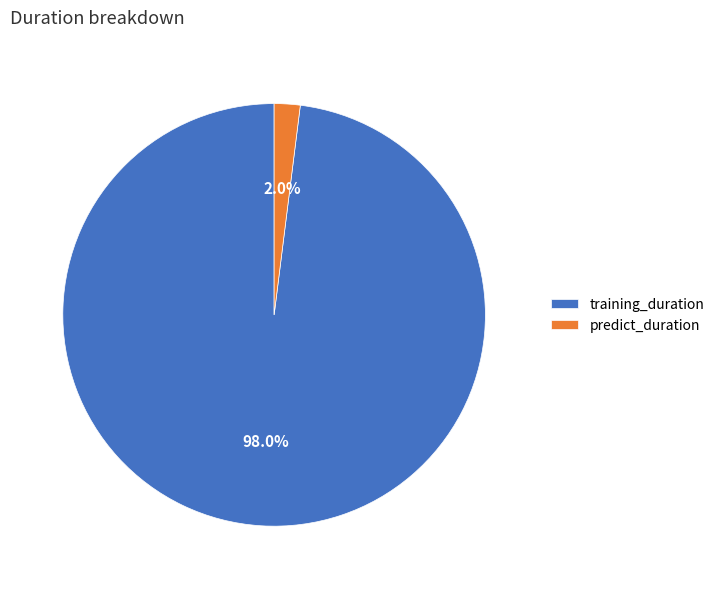

What is the largest slice in the pie chart?

training_duration